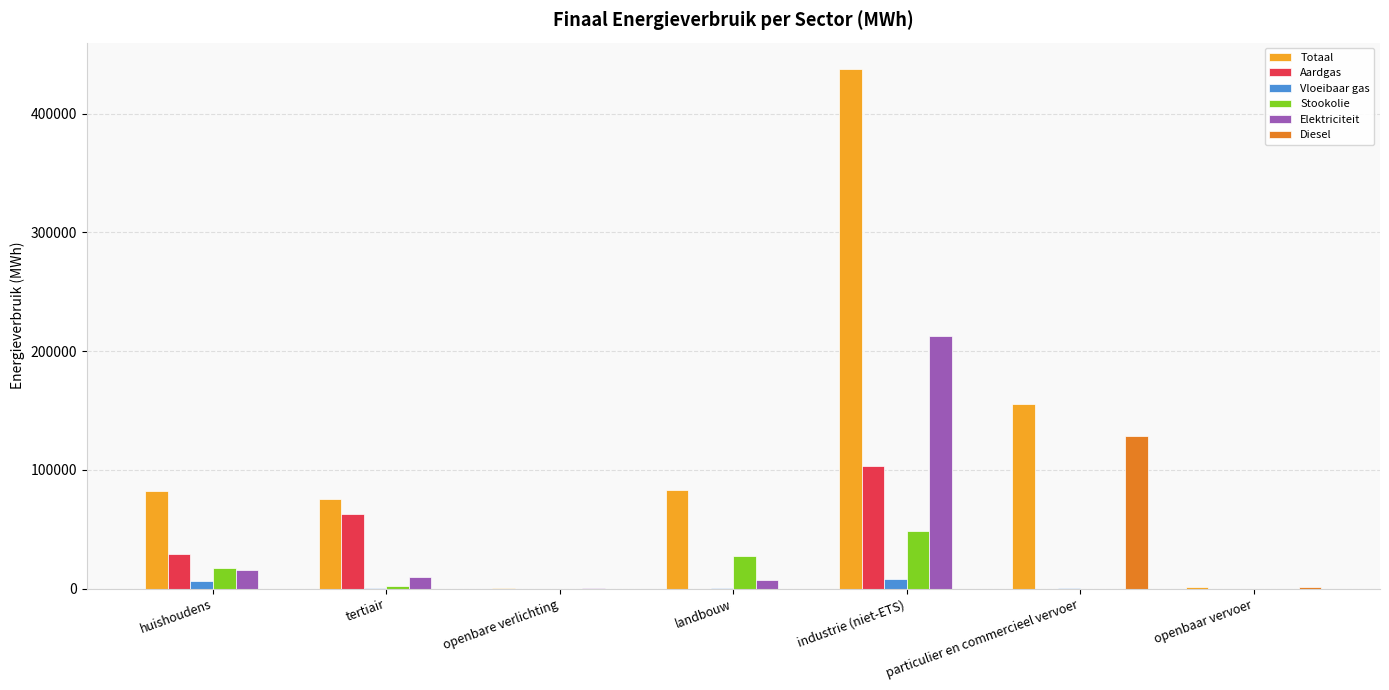

What is the difference between the Stookolie values at landbouw and industrie (niet-ETS)?

21015.7